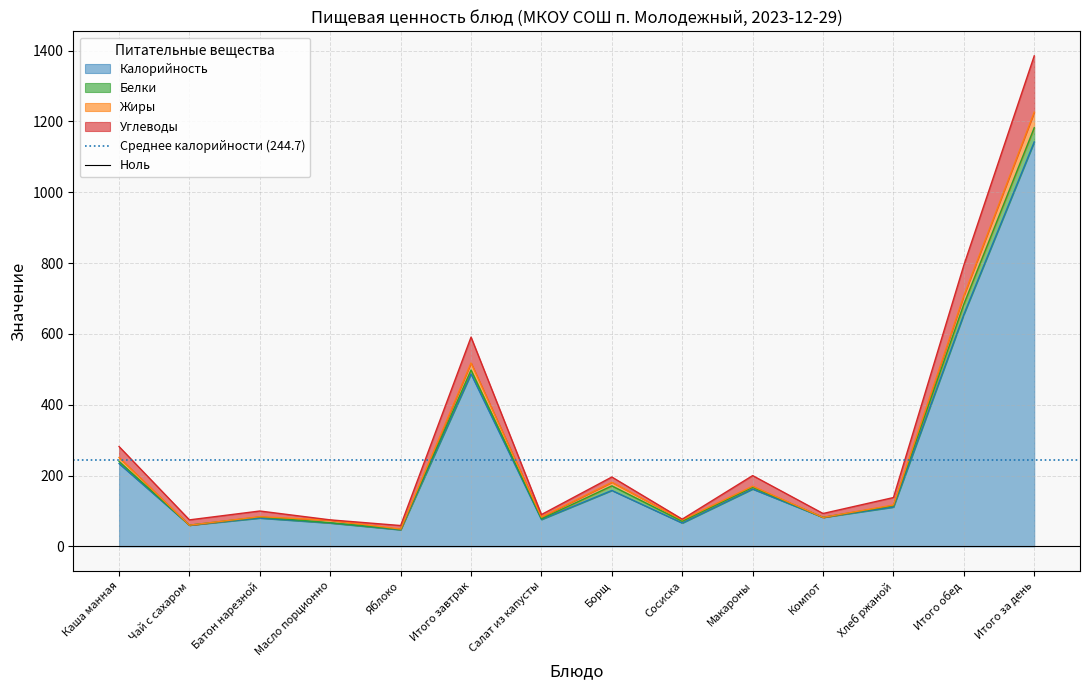

The Калорийность series shows 38 at Борщ. True or false?

False